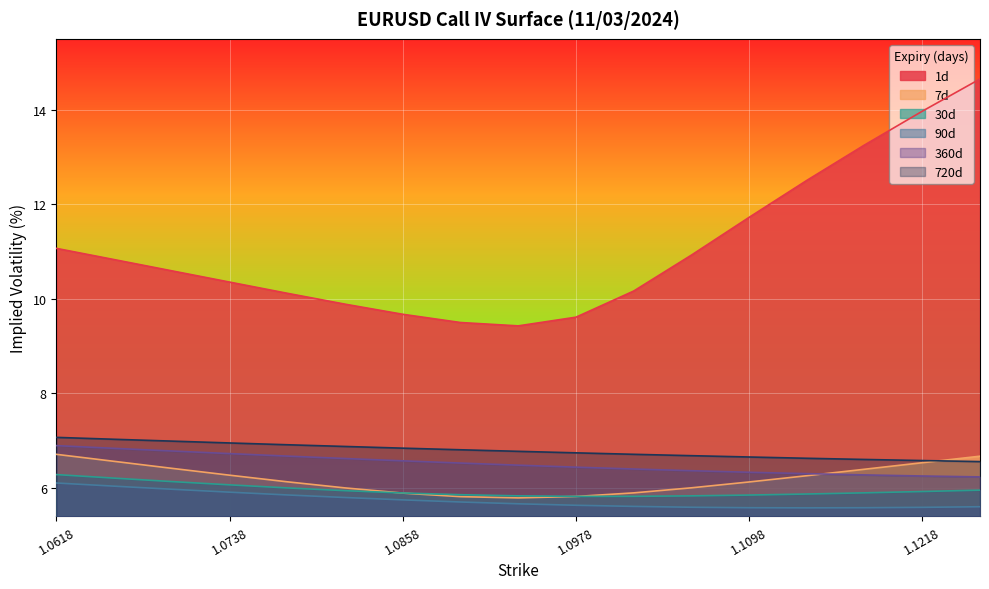

Reading left to right, extract all data points from this chart.

1d: 1.0618=11.1	1.0658=10.8	1.0698=10.6	1.0738=10.4	1.0778=10.1	1.0818=9.9	1.0858=9.7	1.0898=9.5	1.0938=9.4	1.0978=9.6	1.1018=10.2	1.1058=10.9	1.1098=11.7	1.1138=12.5	1.1178=13.3	1.1218=14.0	1.1258=14.7
7d: 1.0618=6.7	1.0658=6.6	1.0698=6.4	1.0738=6.3	1.0778=6.1	1.0818=6.0	1.0858=5.9	1.0898=5.8	1.0938=5.8	1.0978=5.8	1.1018=5.9	1.1058=6.0	1.1098=6.1	1.1138=6.3	1.1178=6.4	1.1218=6.5	1.1258=6.7
30d: 1.0618=6.3	1.0658=6.2	1.0698=6.1	1.0738=6.1	1.0778=6.0	1.0818=5.9	1.0858=5.9	1.0898=5.9	1.0938=5.8	1.0978=5.8	1.1018=5.8	1.1058=5.8	1.1098=5.8	1.1138=5.9	1.1178=5.9	1.1218=5.9	1.1258=6.0
90d: 1.0618=6.1	1.0658=6.0	1.0698=6.0	1.0738=5.9	1.0778=5.9	1.0818=5.8	1.0858=5.7	1.0898=5.7	1.0938=5.7	1.0978=5.6	1.1018=5.6	1.1058=5.6	1.1098=5.6	1.1138=5.6	1.1178=5.6	1.1218=5.6	1.1258=5.6
360d: 1.0618=6.9	1.0658=6.8	1.0698=6.8	1.0738=6.7	1.0778=6.7	1.0818=6.6	1.0858=6.6	1.0898=6.5	1.0938=6.5	1.0978=6.4	1.1018=6.4	1.1058=6.4	1.1098=6.3	1.1138=6.3	1.1178=6.3	1.1218=6.3	1.1258=6.2
720d: 1.0618=7.1	1.0658=7.0	1.0698=7.0	1.0738=7.0	1.0778=6.9	1.0818=6.9	1.0858=6.8	1.0898=6.8	1.0938=6.8	1.0978=6.7	1.1018=6.7	1.1058=6.7	1.1098=6.7	1.1138=6.6	1.1178=6.6	1.1218=6.6	1.1258=6.6